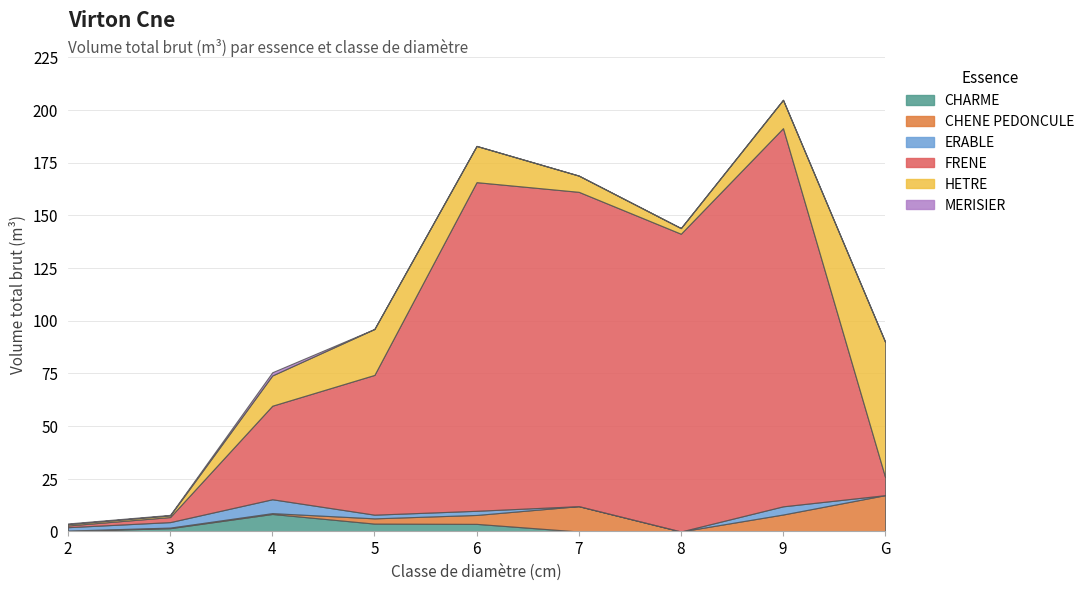

Which series changed the most between 4 and G?

HETRE